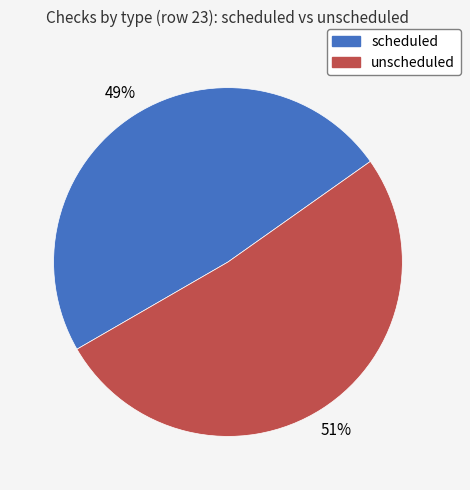

To the nearest percent, what portion does unscheduled represent?

51%